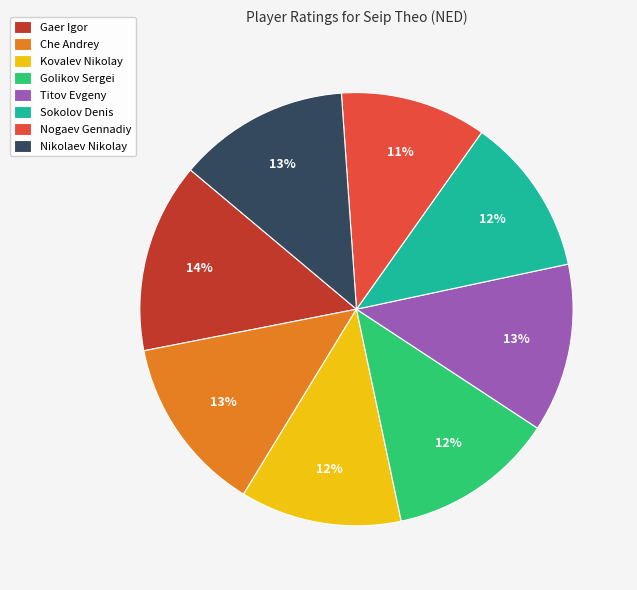

To the nearest percent, what is the average slice percentage?

12%